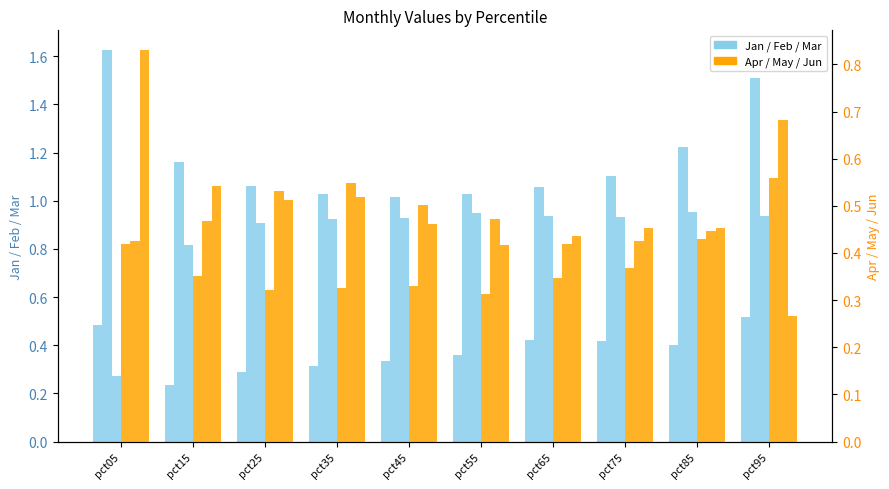

Which has a higher value, pct05 or pct25?

pct05